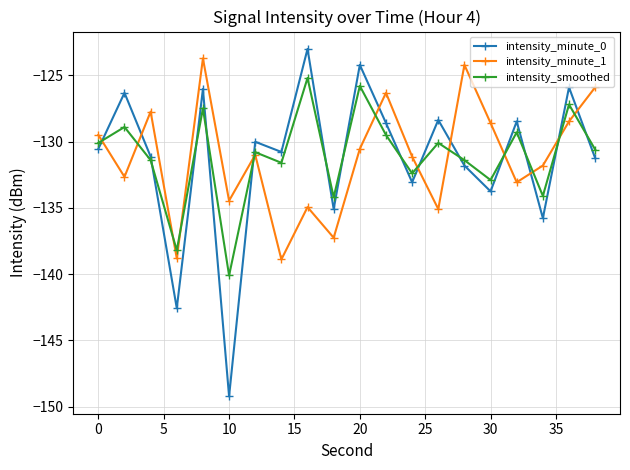

How many times do intensity_minute_1 and intensity_minute_0 cross each other?

10